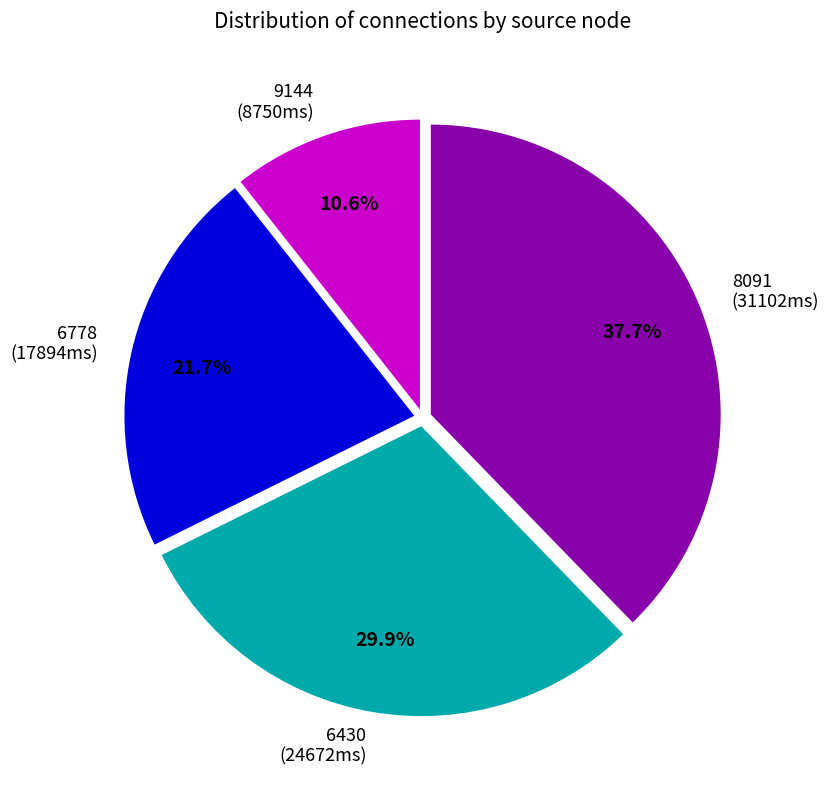

Combined, what portion of the pie is 6778 (17894ms) and 9144 (8750ms)?

32.3%